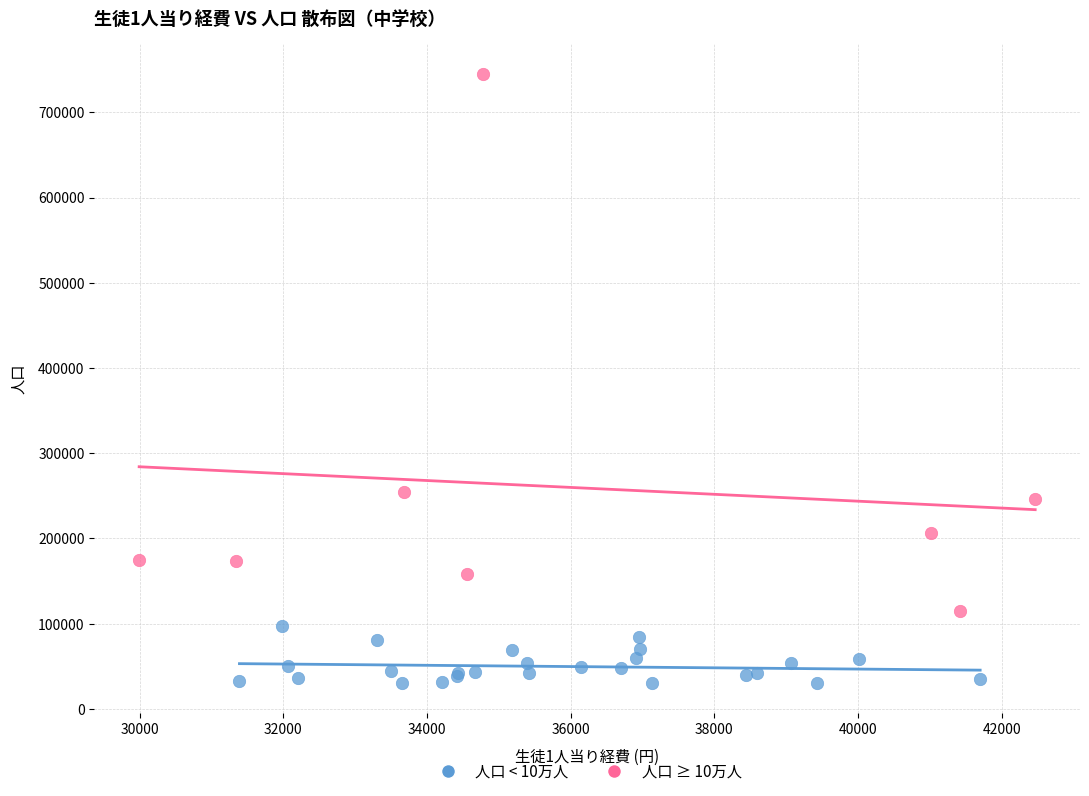

Which series reaches the maximum Y coordinate?

人口 ≥ 10万人